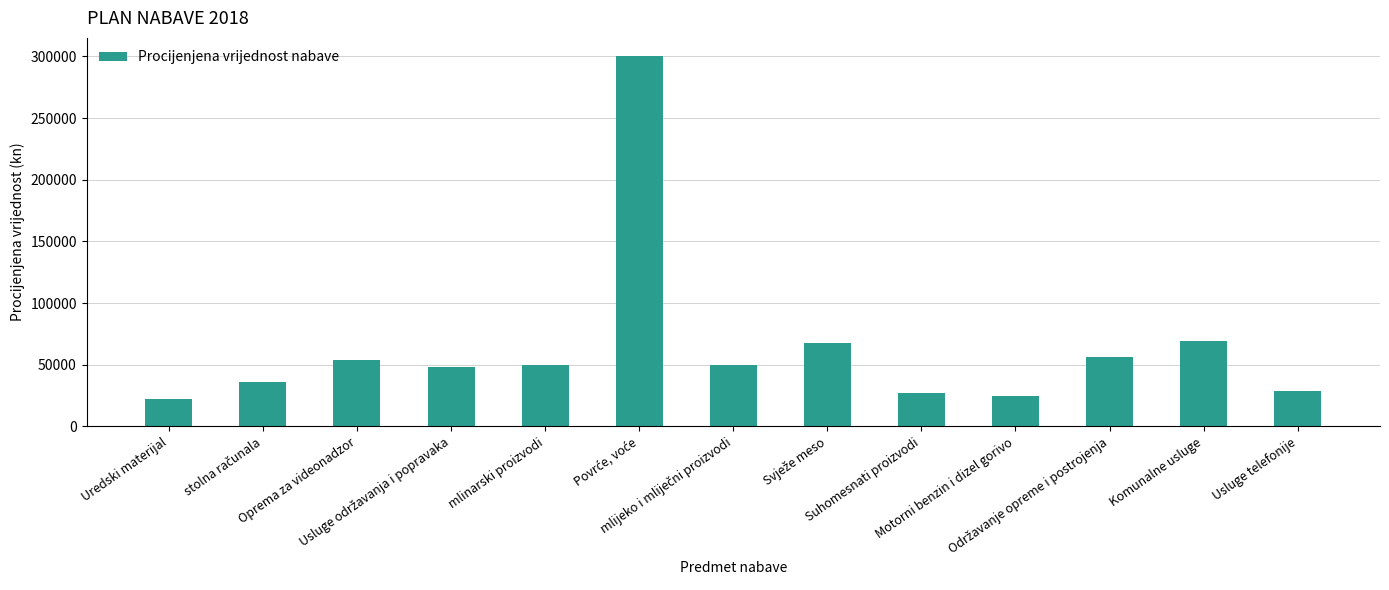

What is the minimum value shown in the chart?

22000